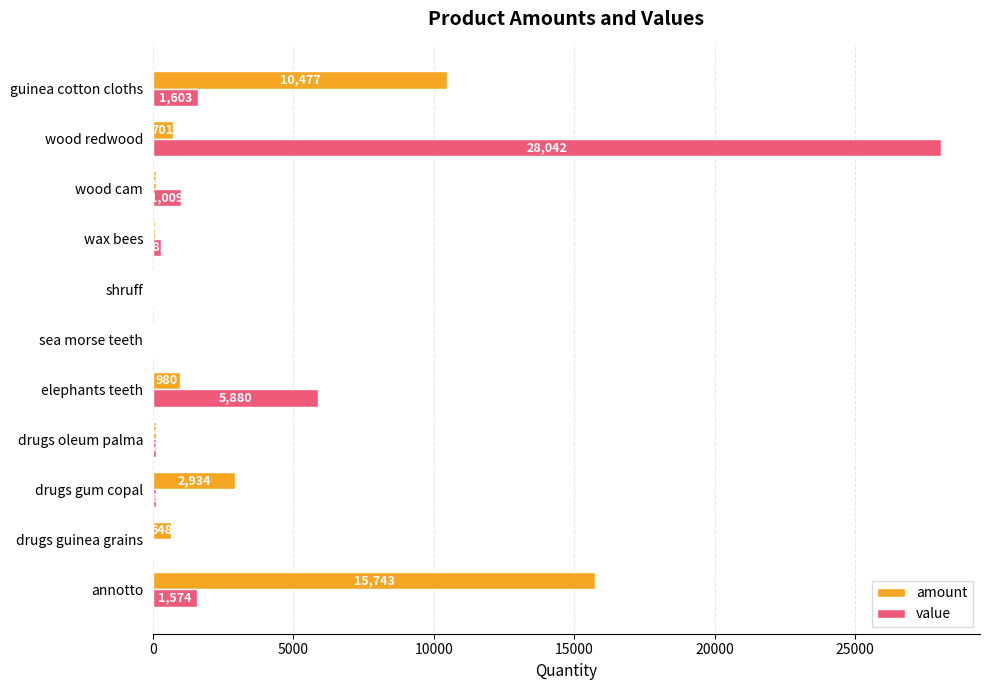

What is the maximum value shown in the chart?

28042